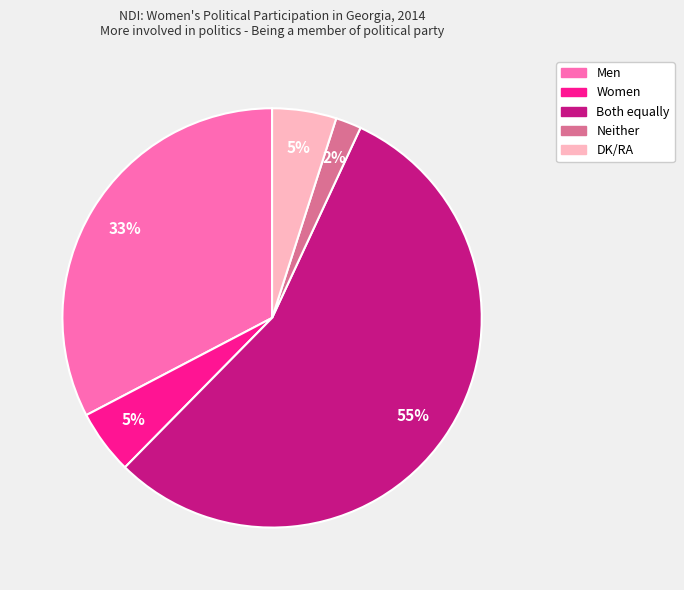

Is the sum of Men and Both equally greater than half?

Yes